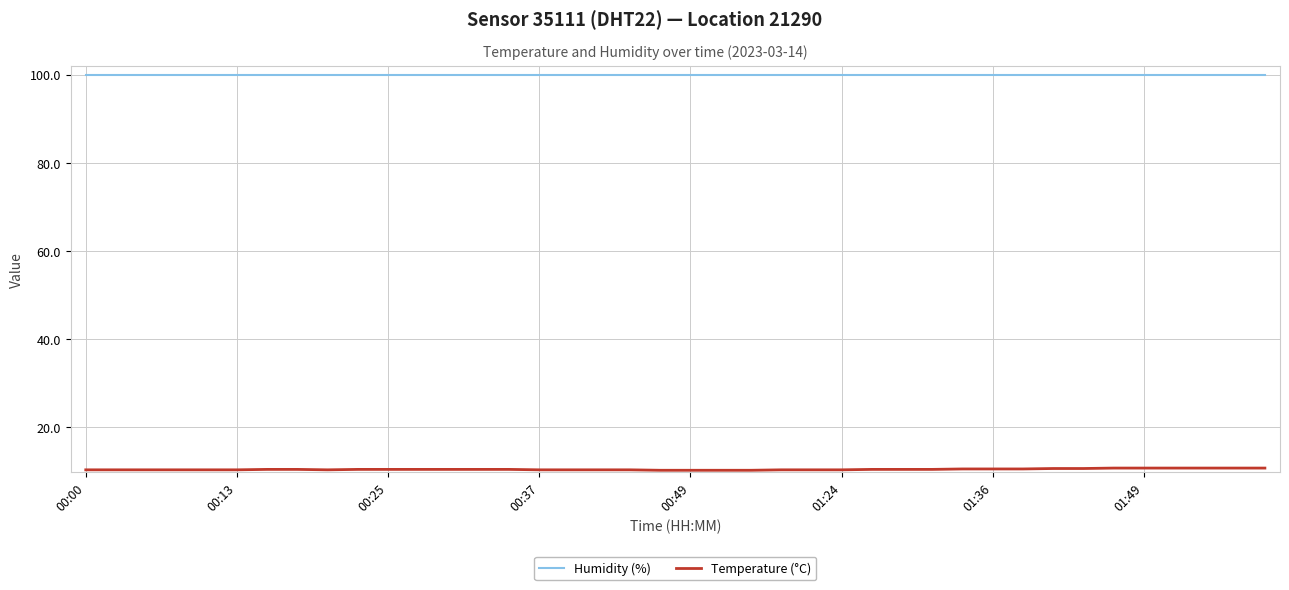

What is the greatest value displayed?

99.9